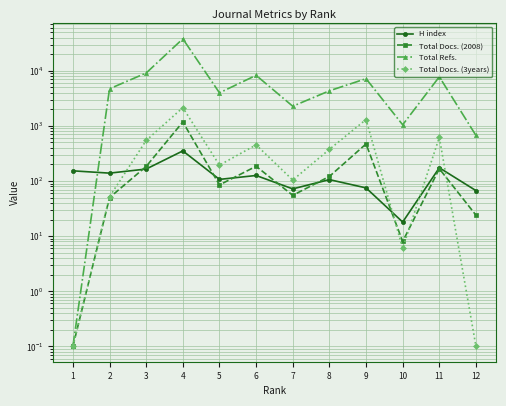

What is the greatest value displayed?

38035.0